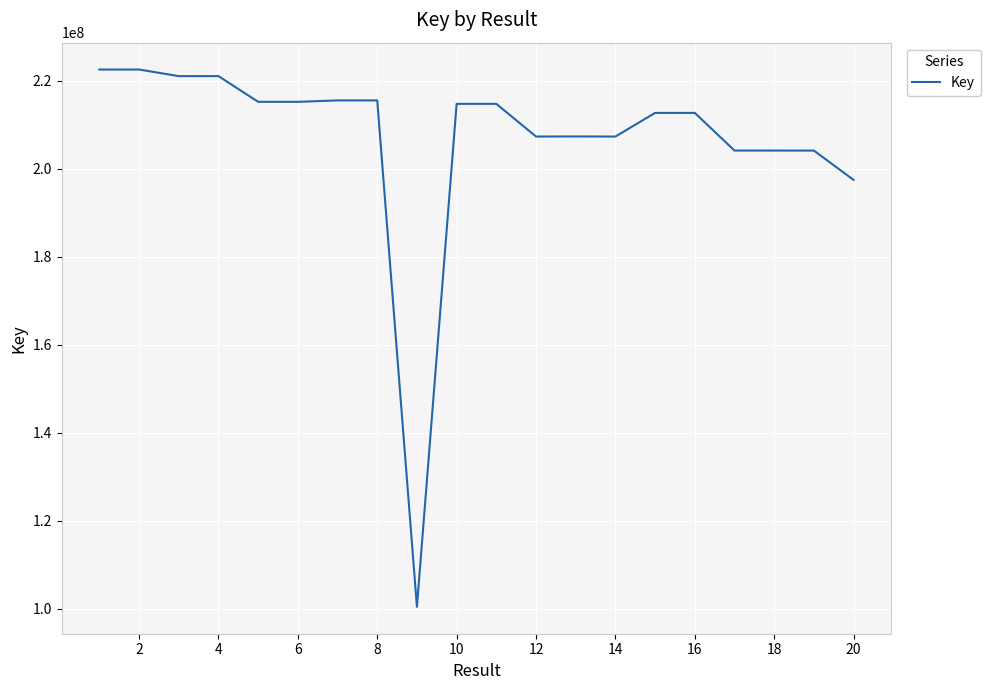

How many series are shown in this chart?

1